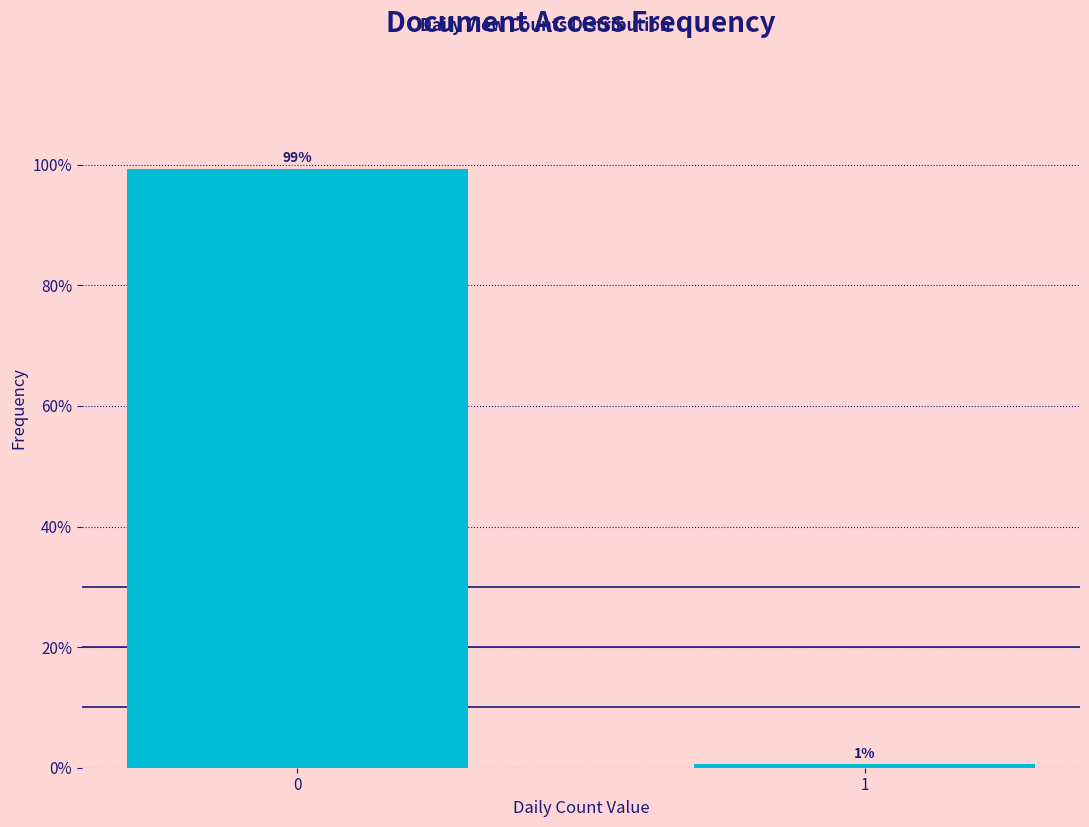

The value at 0 is 45.2. True or false?

False